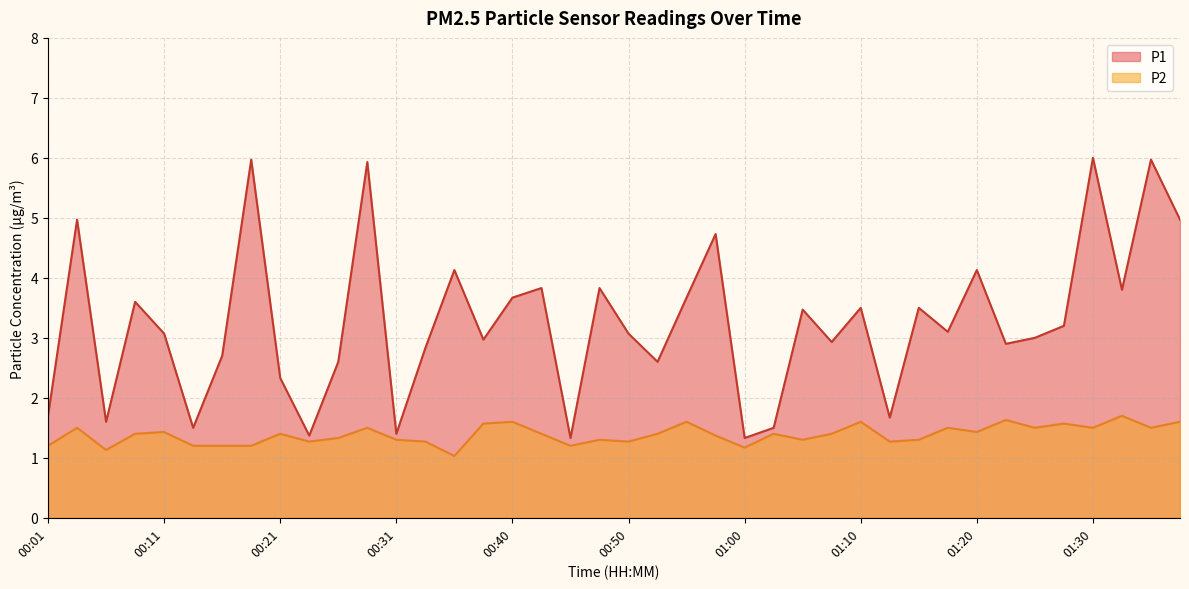

Which series has the largest total across all categories?

P1